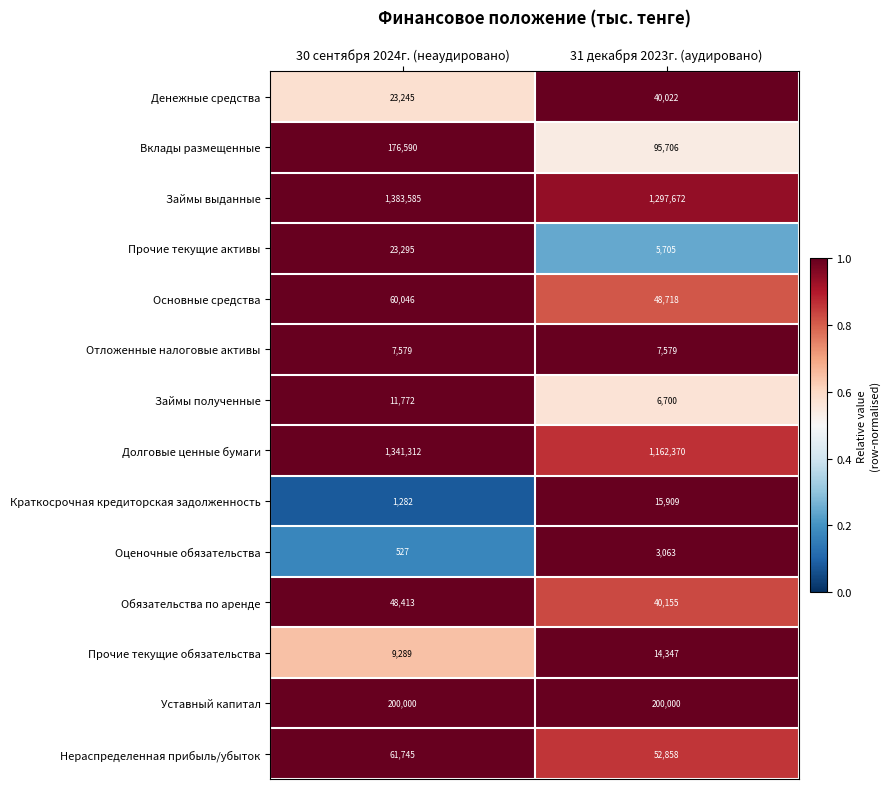

At which category does the chart reach its minimum across all series?

30 сентября 2024г. (неаудировано)